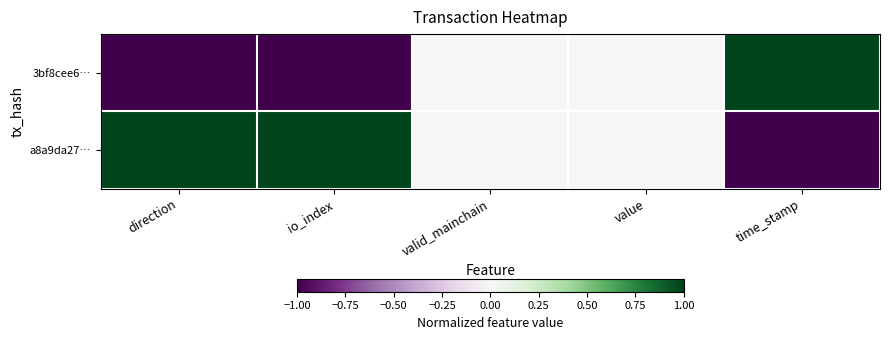

Rank the series by their average value, from highest to lowest.

a8a9da27…, 3bf8cee6…